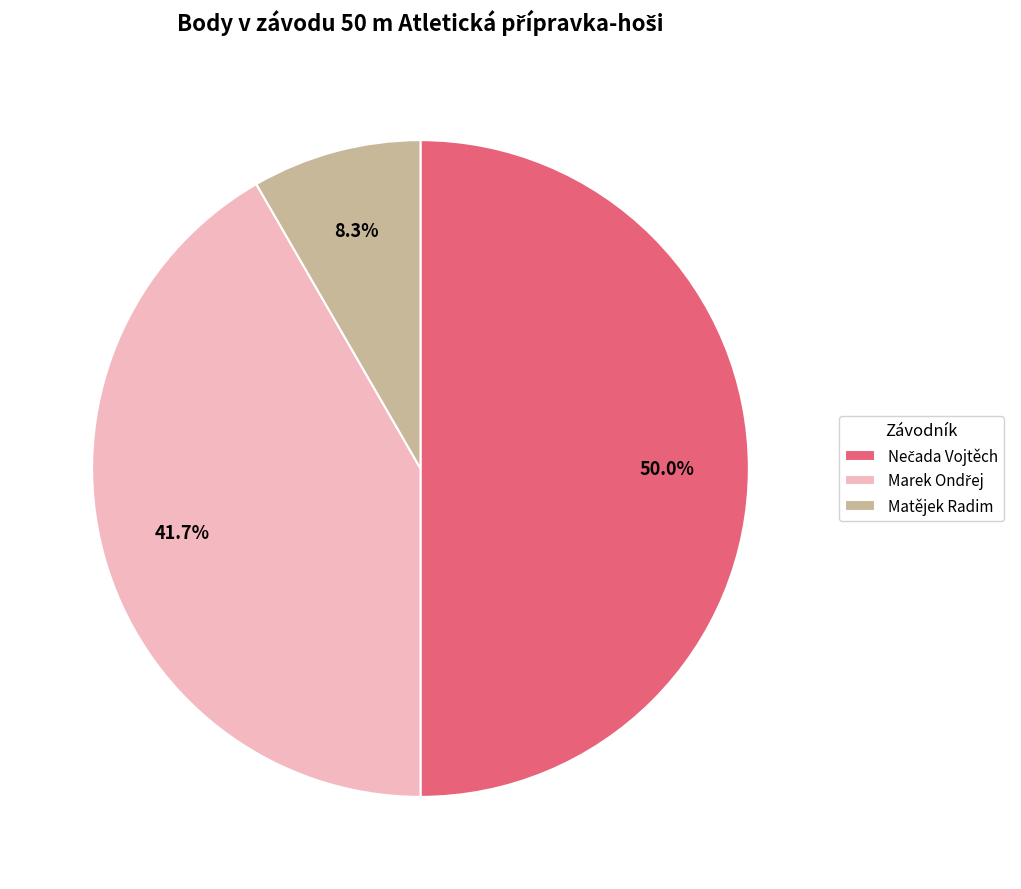

Does Matějek Radim represent more than half of the total?

No